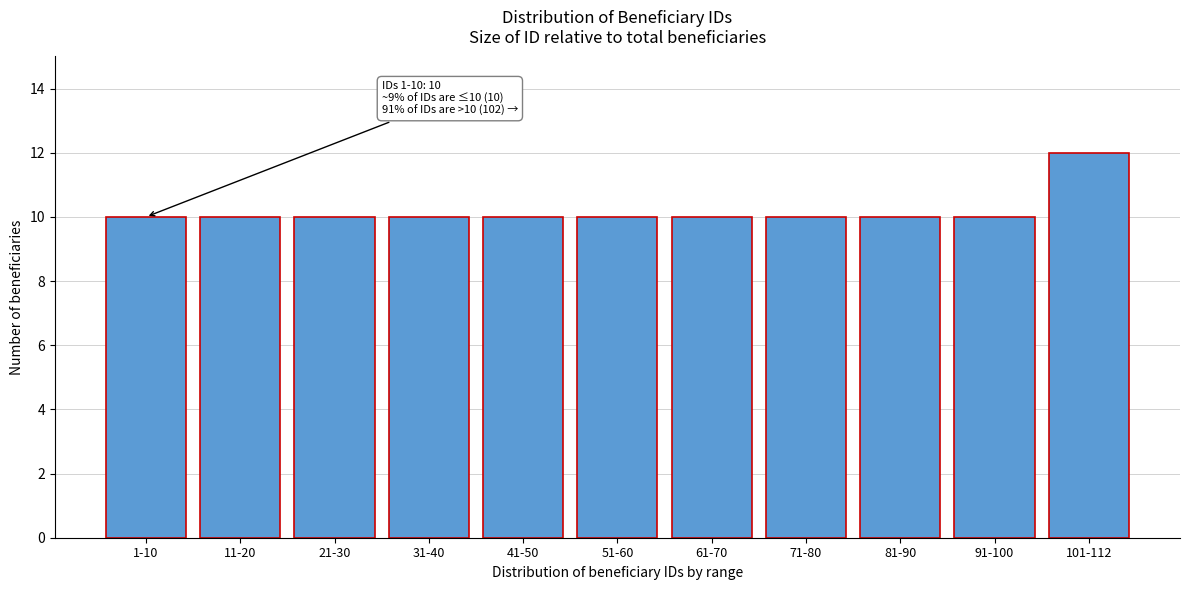

Reading right to left, transcribe all the data shown in this chart.

12	10	10	10	10	10	10	10	10	10	10